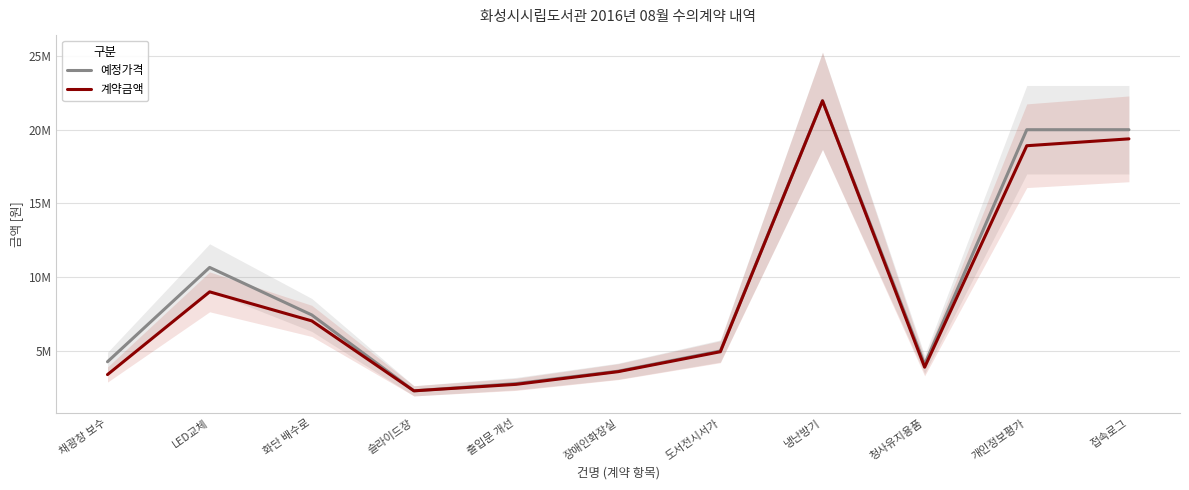

Where is 예정가격 nearest to the value 12133000?

LED교체